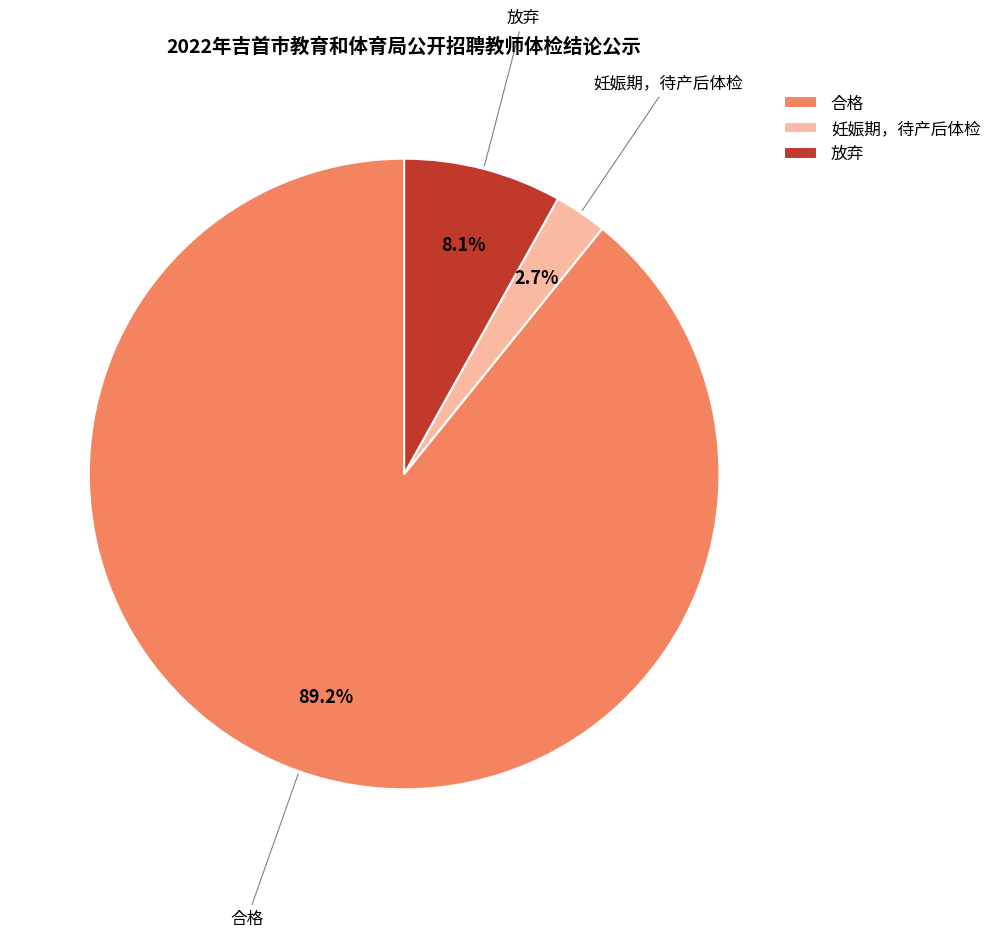

Is it true that 合格 is 99% of the pie?

False